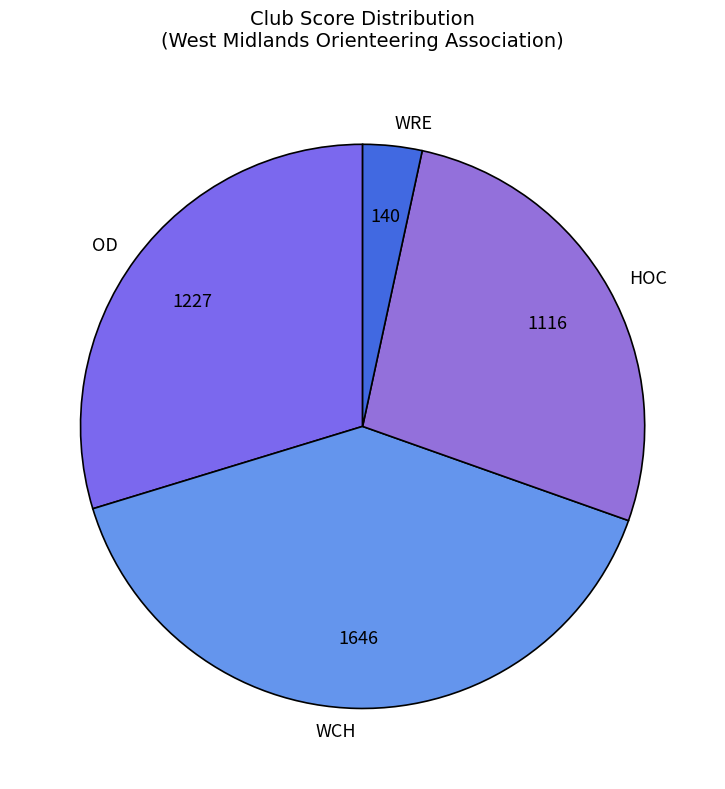

How many segments does this pie chart have?

4